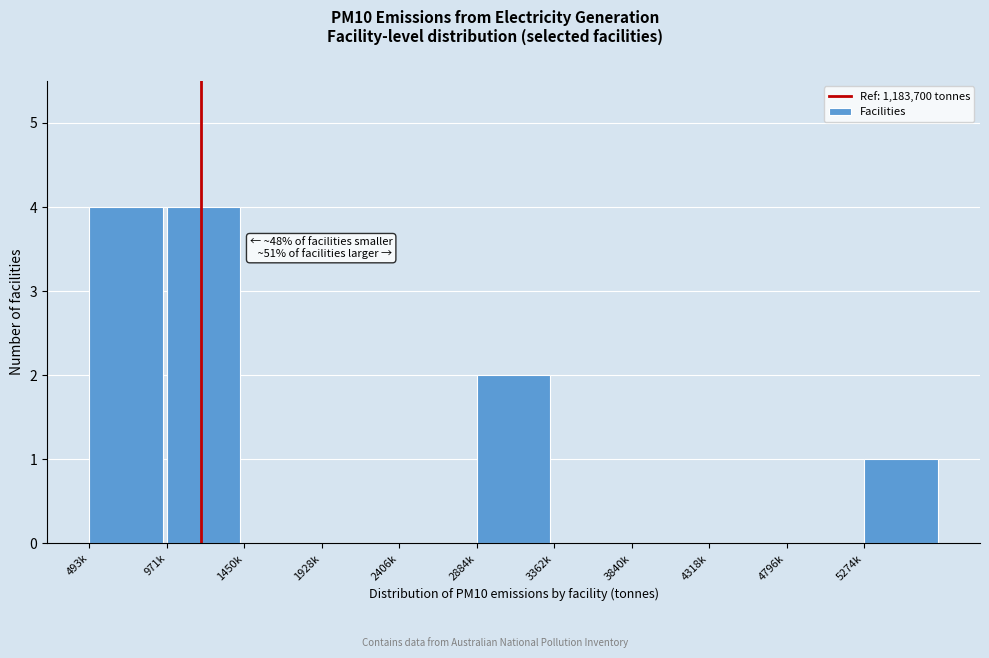

Reading left to right, transcribe all the data shown in this chart.

493k=4	971k=4	1450k=0	1928k=0	2406k=0	2884k=2	3362k=0	3840k=0	4318k=0	4796k=0	5274k=1